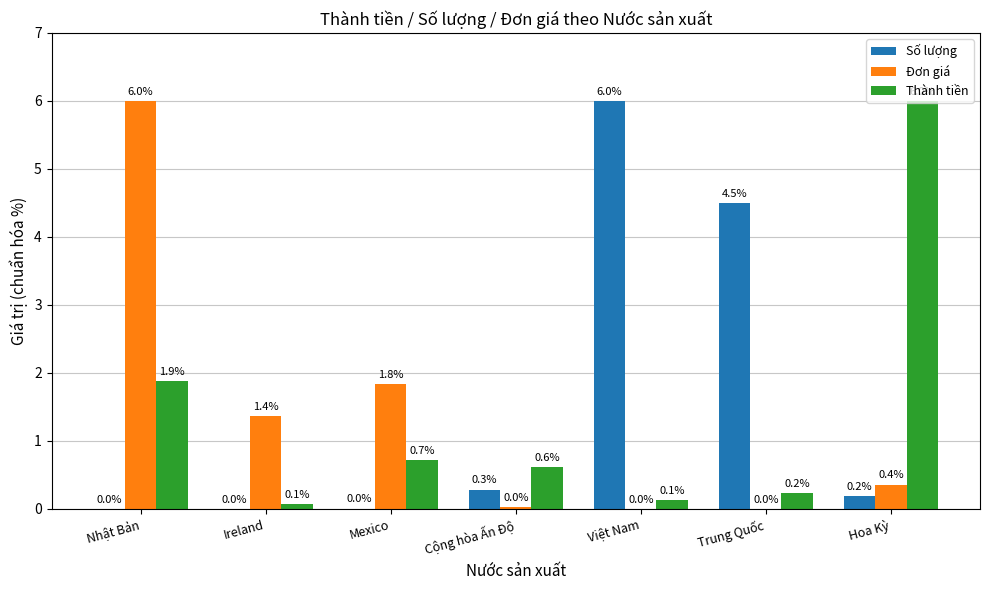

What is the sum of all Đơn giá values?

9.6